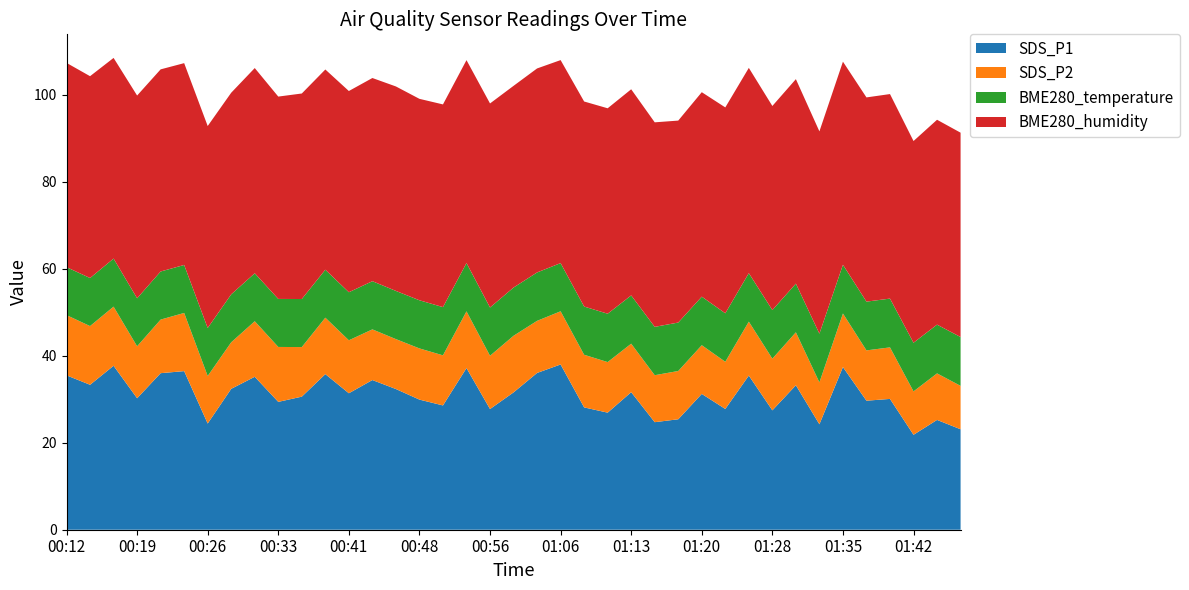

Reading left to right, what are all the values shown in this chart?

SDS_P1: 35.5	33.3	37.7	30.2	36.0	36.5	24.4	32.4	35.2	29.4	30.6	35.8	31.4	34.4	32.4	29.9	28.6	37.2	27.8	31.6	36.0	38.0	28.1	26.9	31.6	24.7	25.4	31.2	27.8	35.5	27.4	33.2	24.2	37.4	29.7	30.1	21.8	25.2	23.1
SDS_P2: 13.8	13.5	13.6	11.9	12.3	13.4	10.9	10.7	12.8	12.6	11.4	13.0	12.2	11.7	11.5	11.8	11.5	13.1	12.2	13.0	12.0	12.2	12.1	11.6	11.2	10.8	11.1	11.2	10.8	12.4	11.9	12.2	9.6	12.3	11.6	11.8	10.0	10.7	10.0
BME280_temperature: 11.0	11.1	11.1	11.0	11.1	11.0	11.0	11.0	11.0	11.0	11.1	11.0	11.1	11.1	11.1	11.1	11.1	11.1	11.1	11.1	11.1	11.1	11.1	11.1	11.1	11.1	11.1	11.2	11.2	11.2	11.2	11.2	11.2	11.2	11.2	11.2	11.2	11.2	11.2
BME280_humidity: 47.0	46.4	46.1	46.6	46.5	46.4	46.4	46.4	47.2	46.5	47.3	46.0	46.3	46.7	47.0	46.3	46.6	46.7	46.9	46.4	46.9	46.7	47.1	47.2	47.4	47.0	46.4	47.0	47.3	47.2	46.9	47.0	46.5	46.7	47.0	47.0	46.4	47.1	47.0